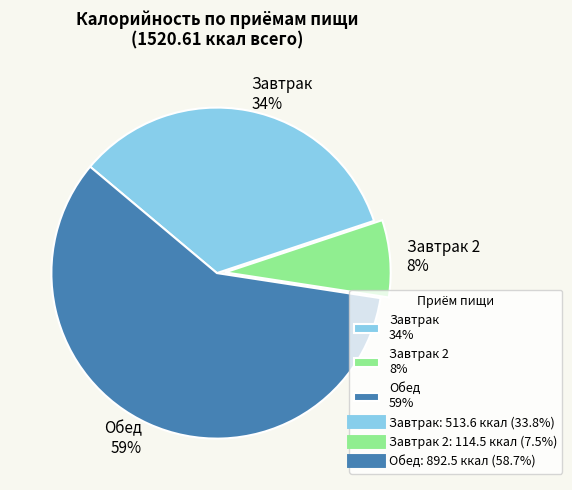

True or false: Завтрак 2 8% accounts for 2% of the total.

False